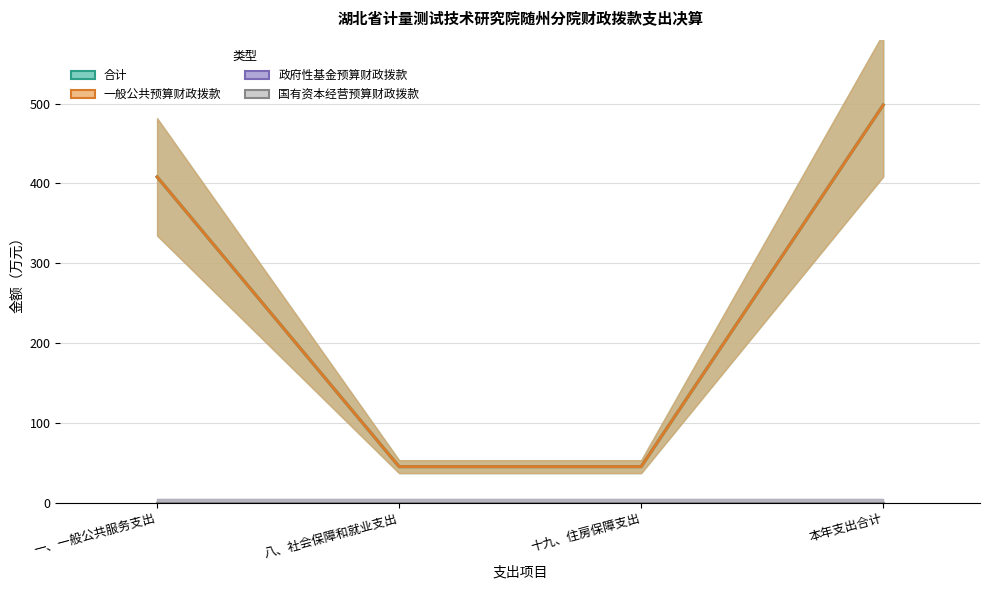

What is the label of the 3rd point from the right?

八、社会保障和就业支出